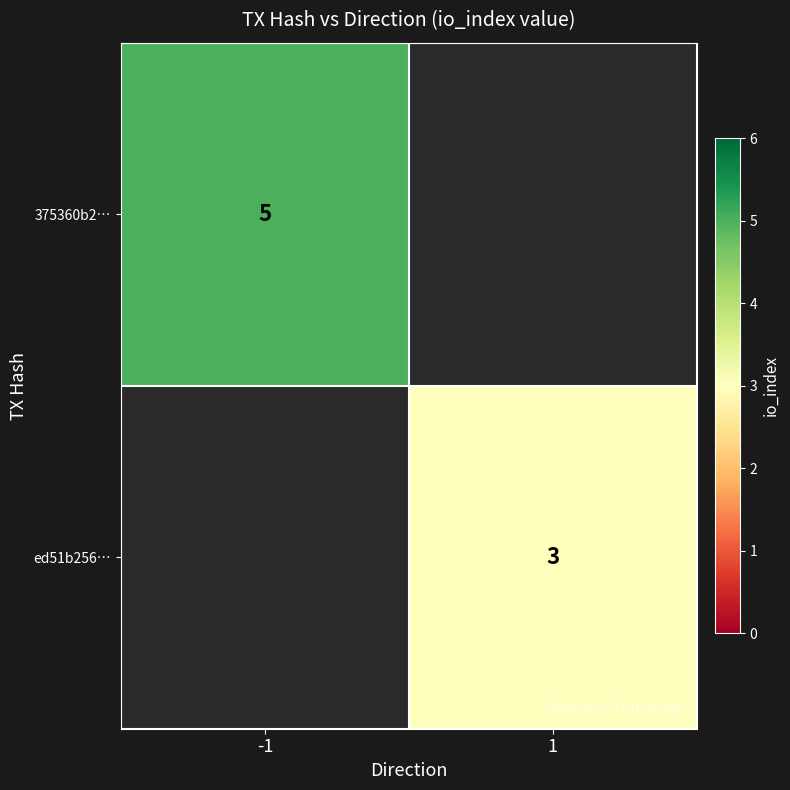

The value of ed51b256… at 1 is 3. True or false?

True